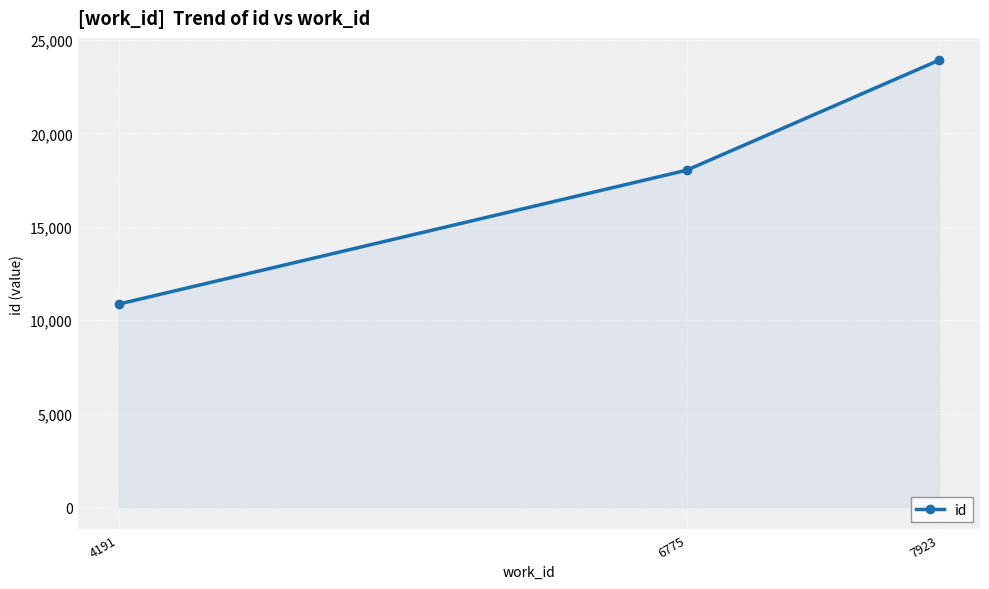

The value at 6775 is 18031. True or false?

True